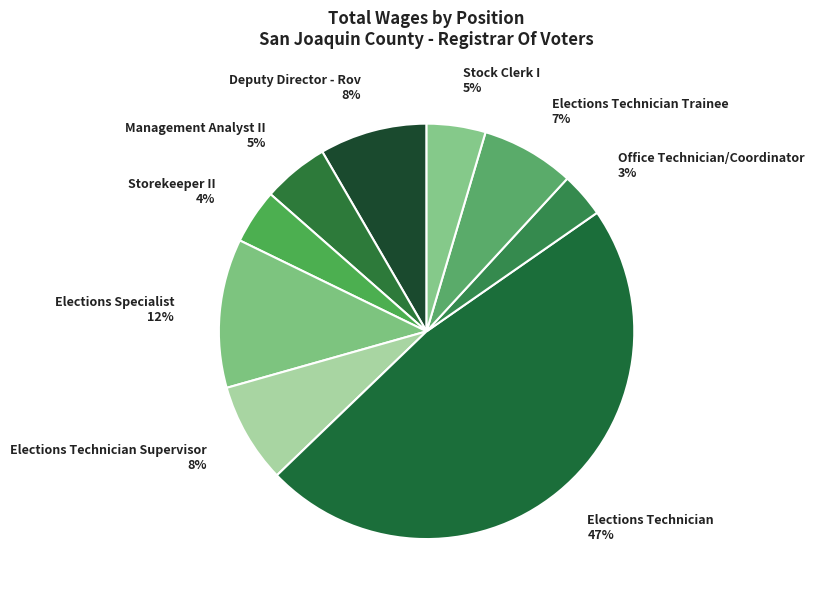

To the nearest percent, what is the average slice percentage?

11%